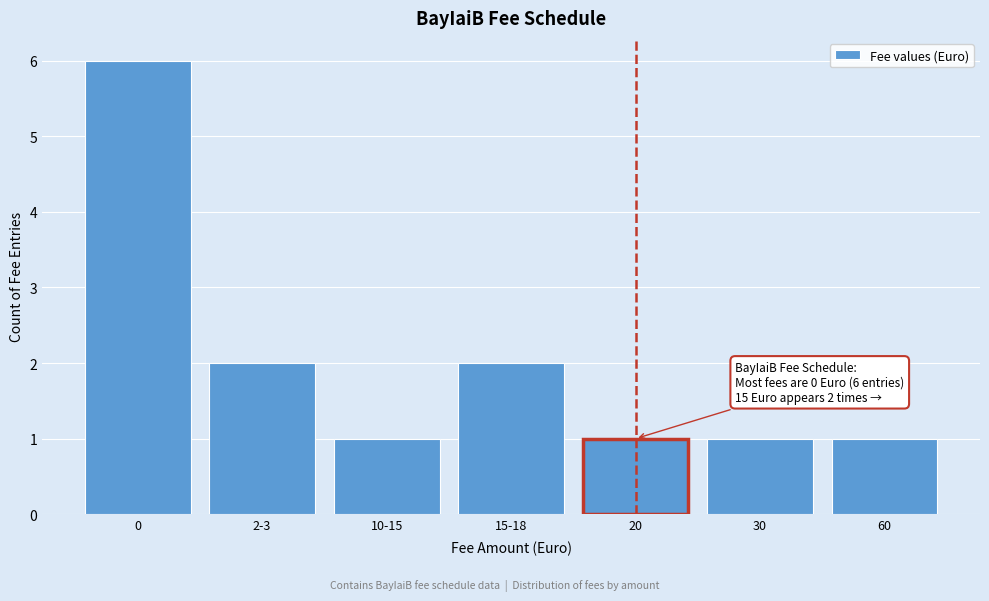

Reading right to left, extract all data points from this chart.

1	1	1	2	1	2	6